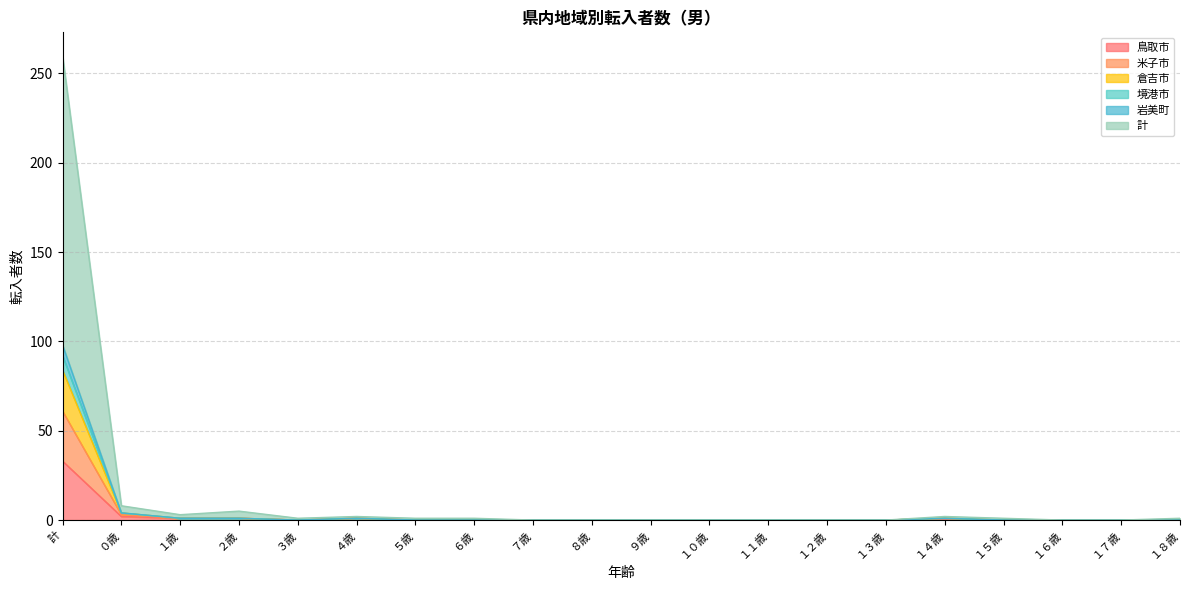

The value of 倉吉市 at ４歳 is 1. True or false?

False